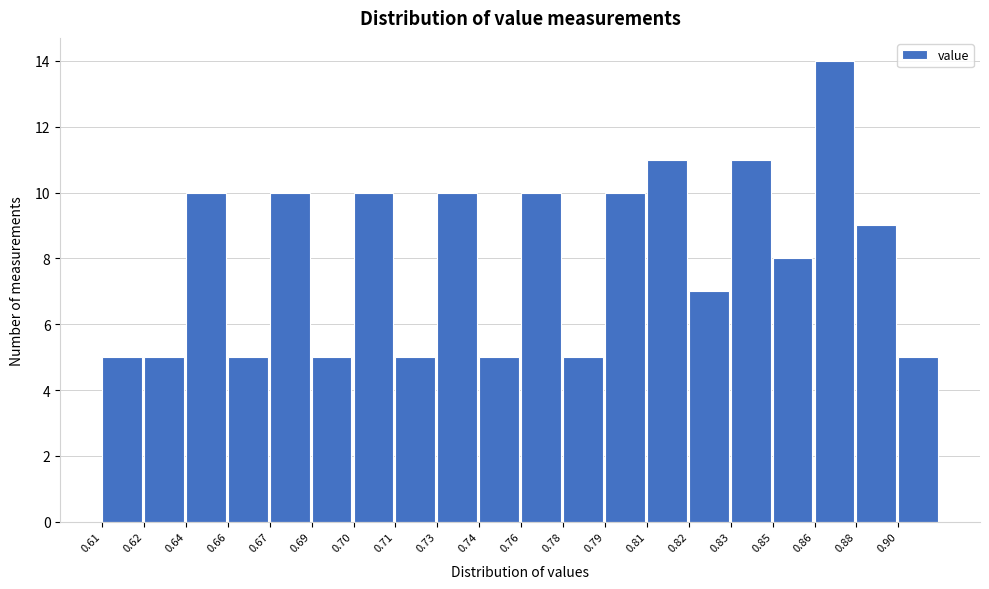

Reading left to right, extract all data points from this chart.

5	5	10	5	10	5	10	5	10	5	10	5	10	11	7	11	8	14	9	5